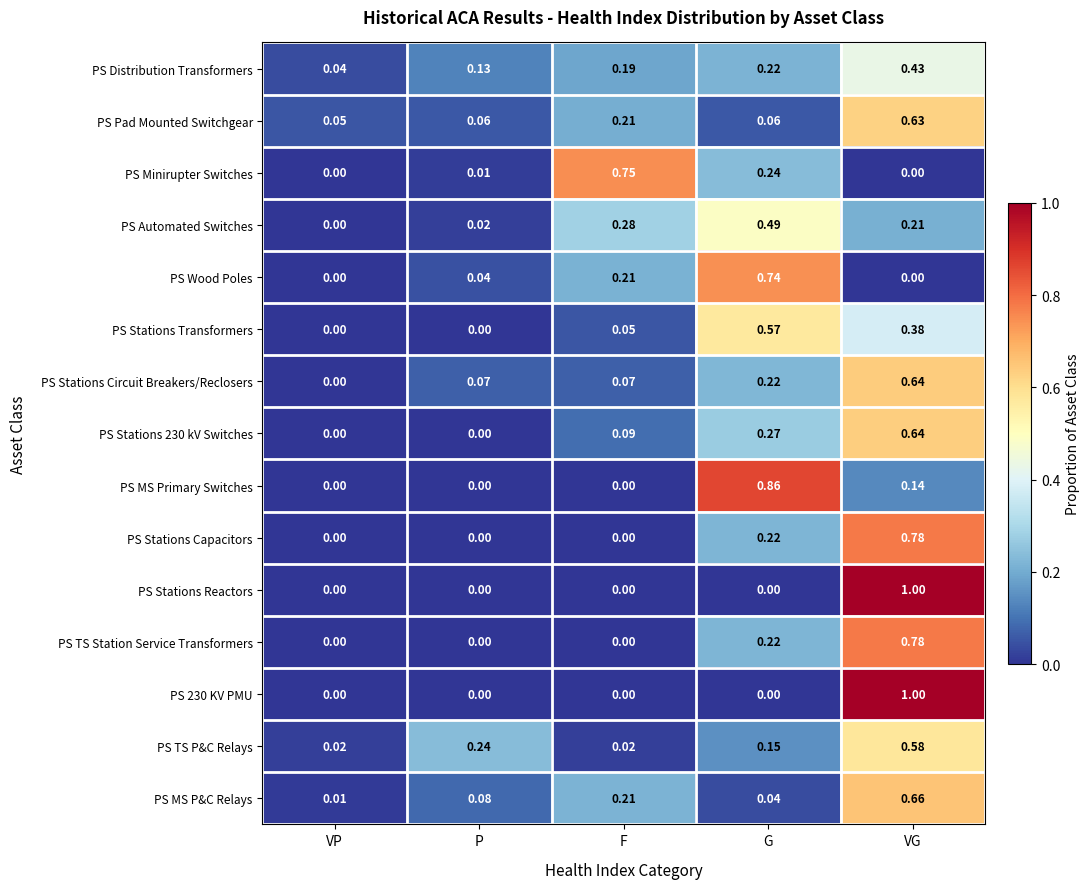

At which category is the sum across all series the highest?

VG